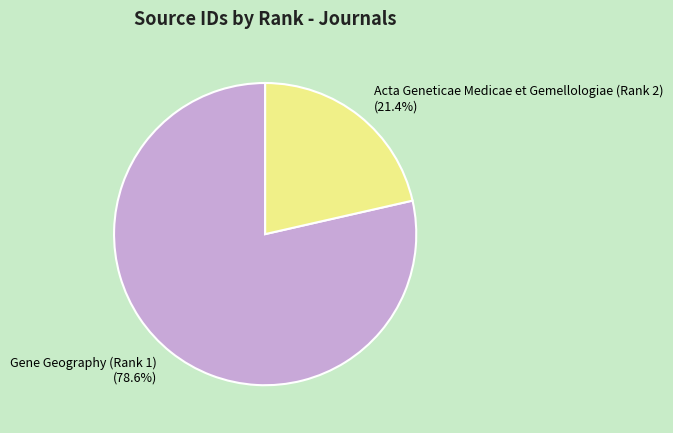

Rank the categories by value from highest to lowest.

Gene Geography (Rank 1), Acta Geneticae Medicae et Gemellologiae (Rank 2)